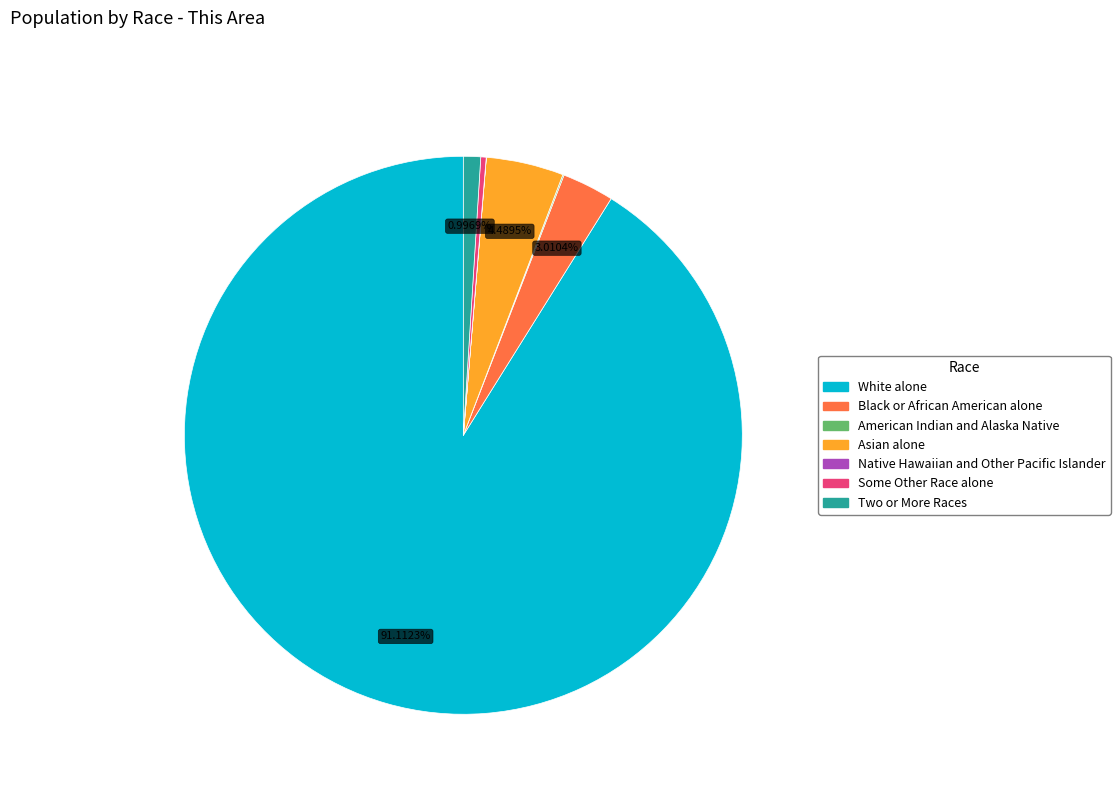

Which slice represents more than half of the pie?

White alone